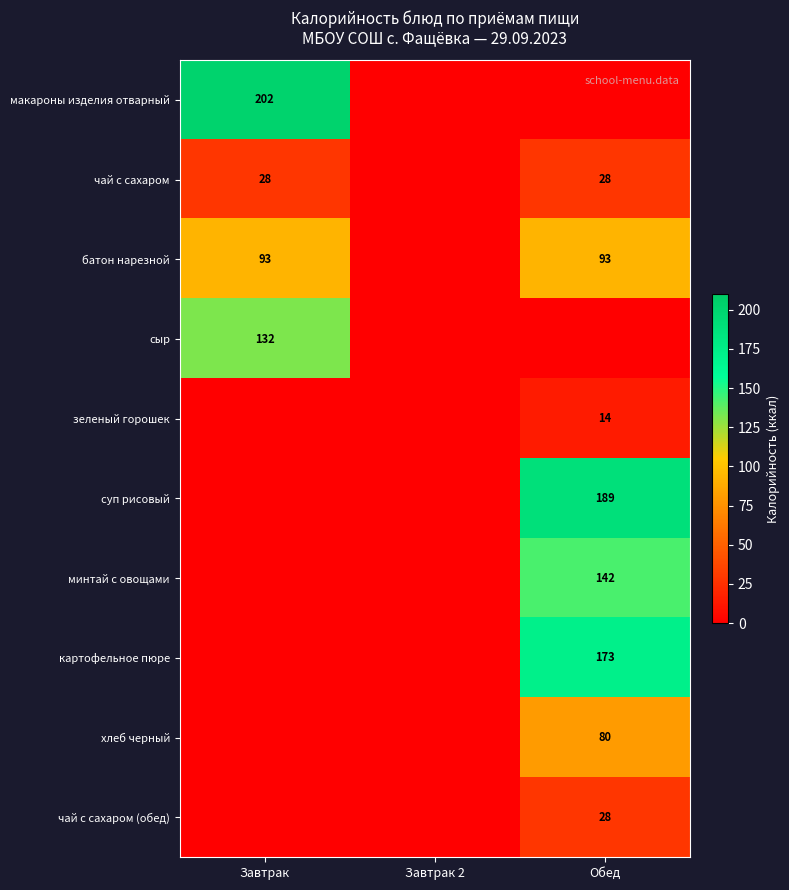

Is the value of картофельное пюре at Обед greater than the value of минтай с овощами at Обед?

Yes